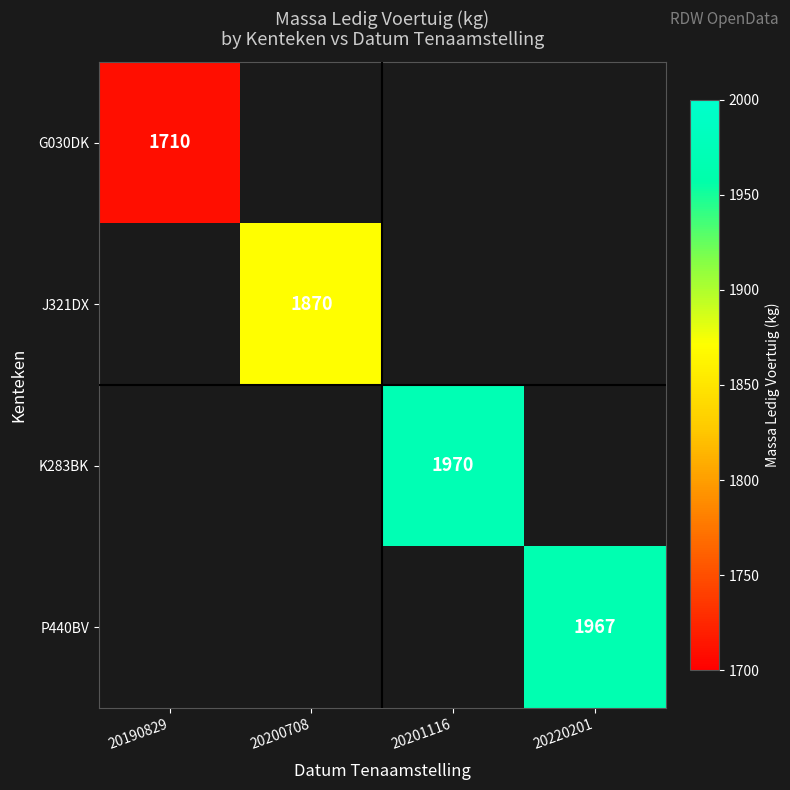

How many categories are shown in the chart?

4